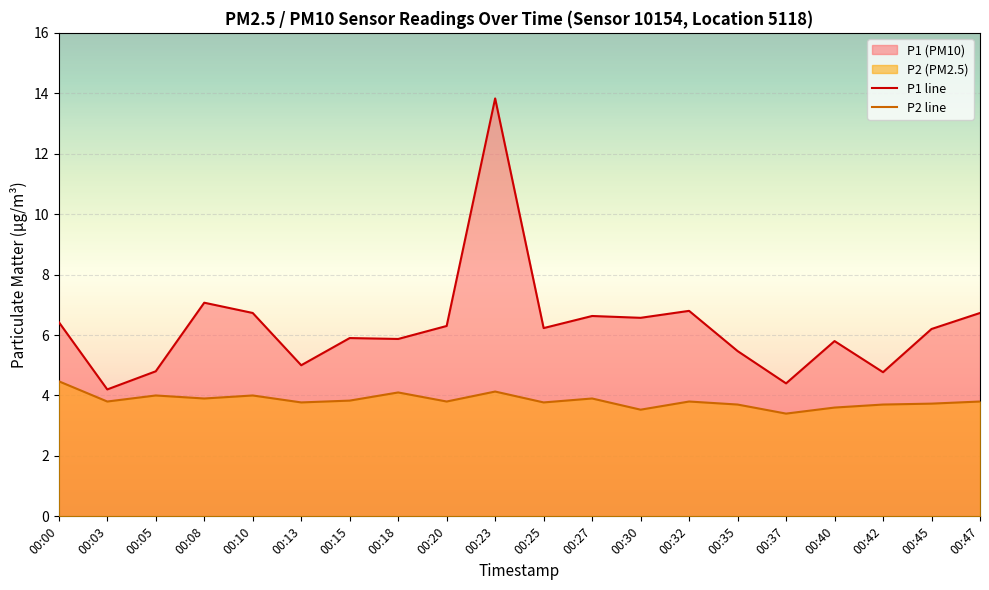

Rank the series by their maximum value, from lowest to highest.

P2 line, P1 line